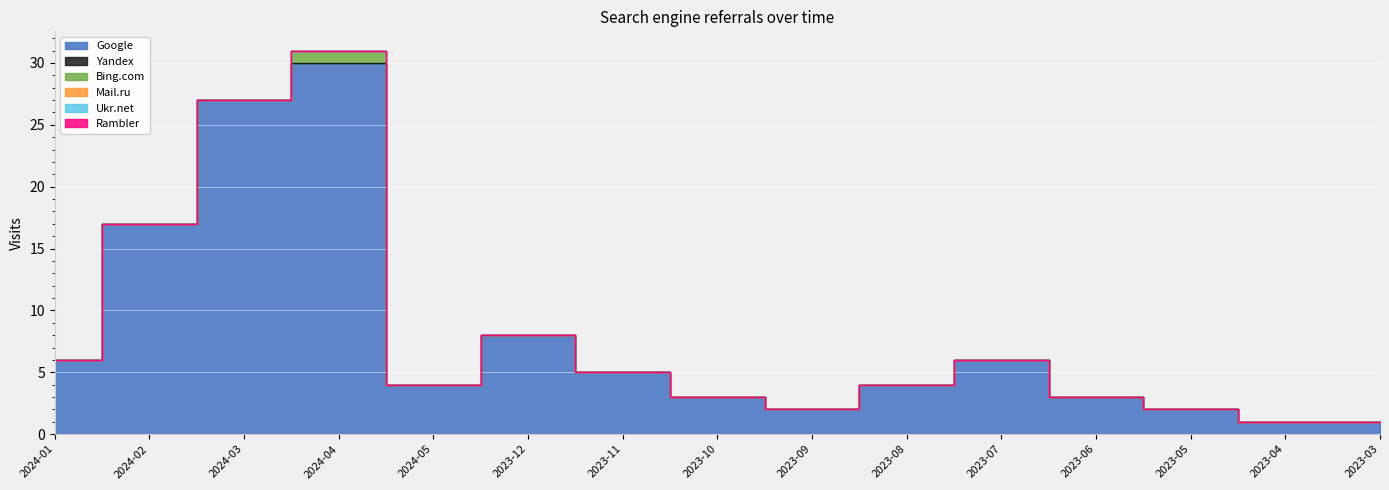

Which category has the lowest value across all series?

2024-01